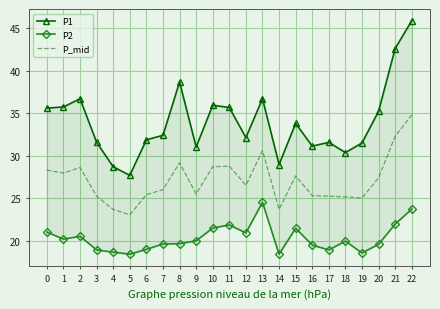

How many data points in P_mid are less than 26?

10